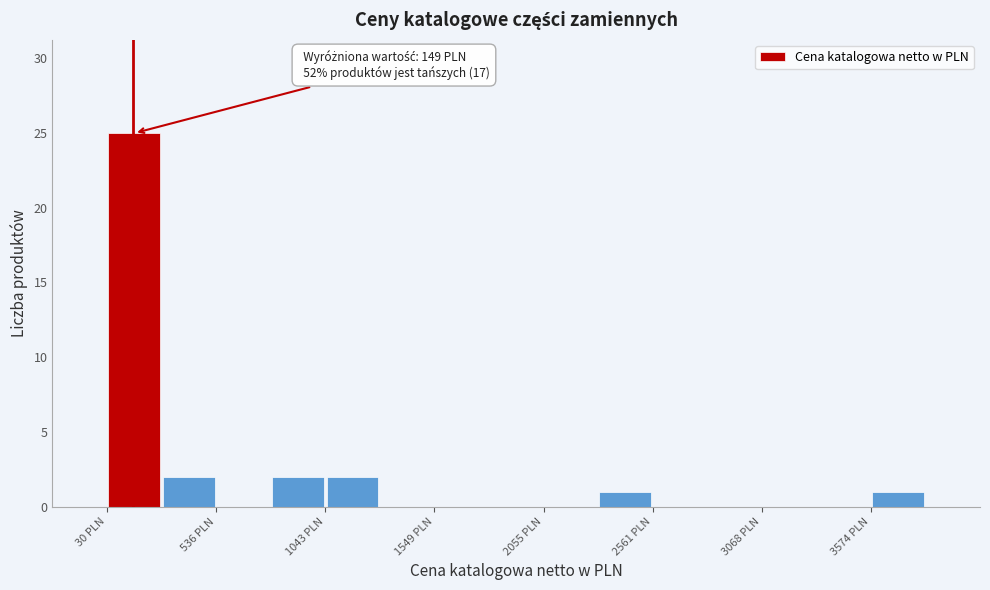

Read against the x-axis, roughly where is the centre of the tallest bar?

200